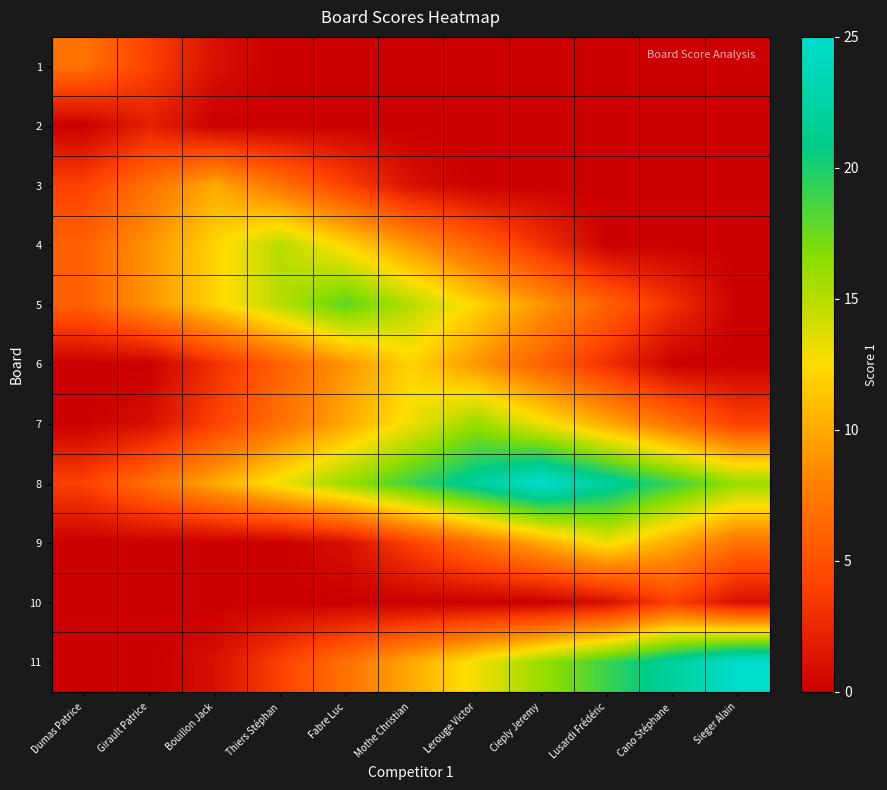

Rank the series by their maximum value, from highest to lowest.

8, 11, 5, 7, 4, 9, 6, 3, 1, 10, 2